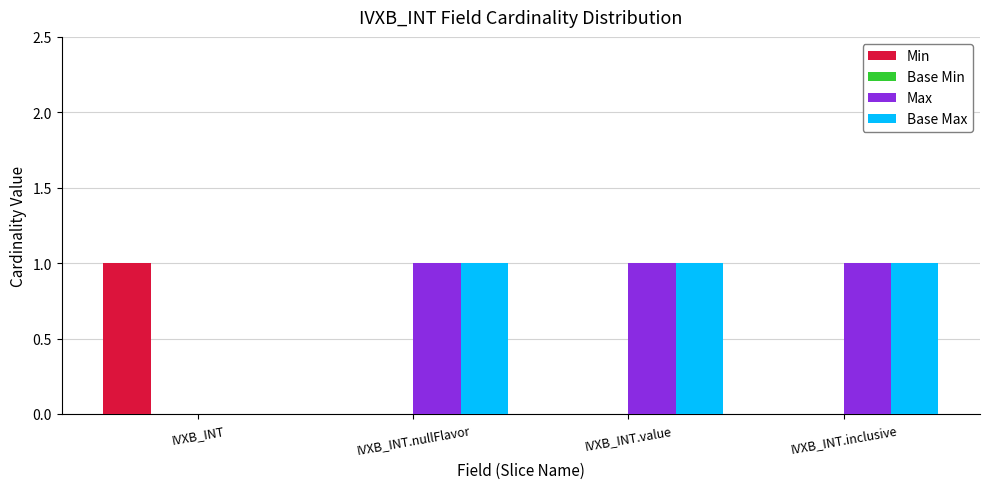

At which label does Min reach its peak?

IVXB_INT